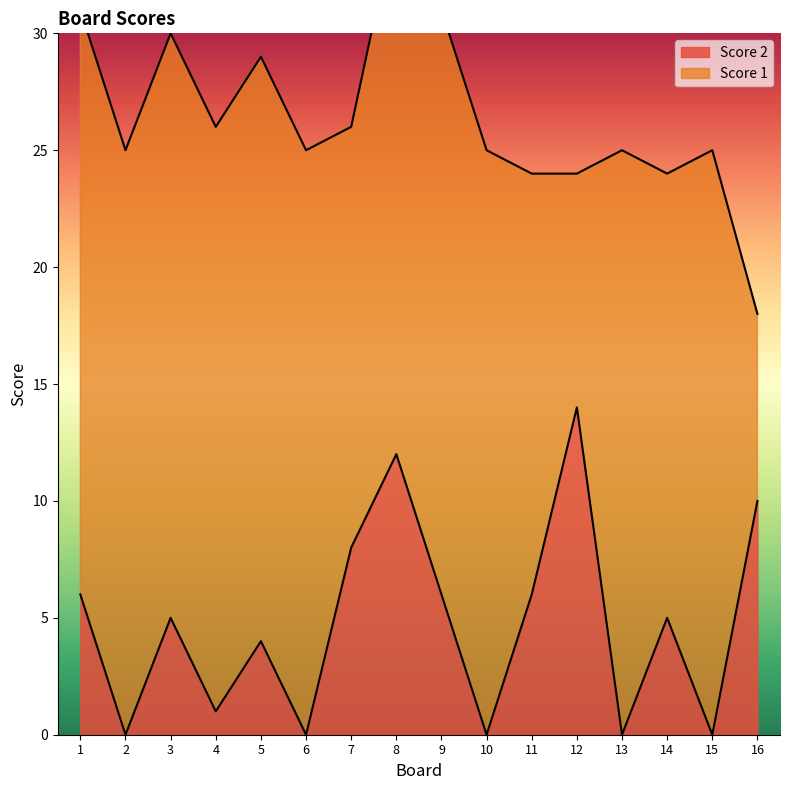

At which label does Score 2 reach its peak?

12